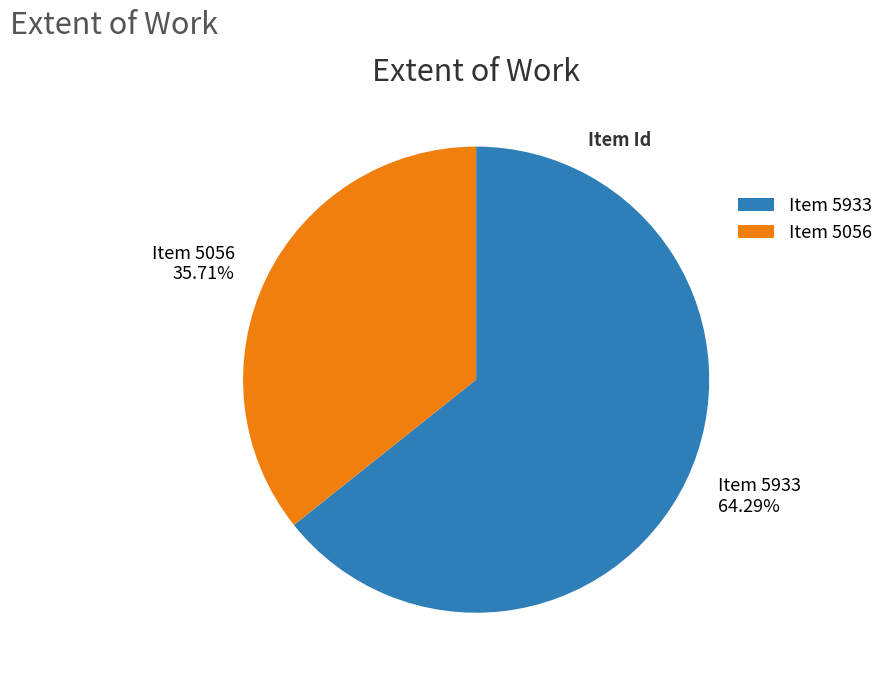

Rank the categories by value from lowest to highest.

Item 5056 35.71%, Item 5933 64.29%